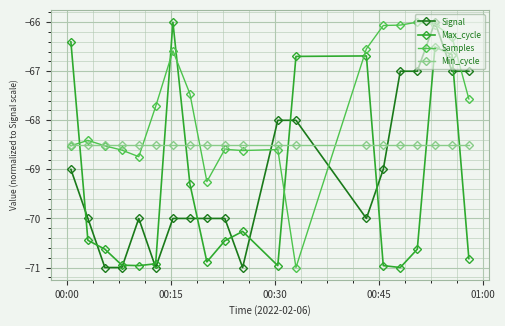

What is the sum of all Min_cycle values?

-1370.0